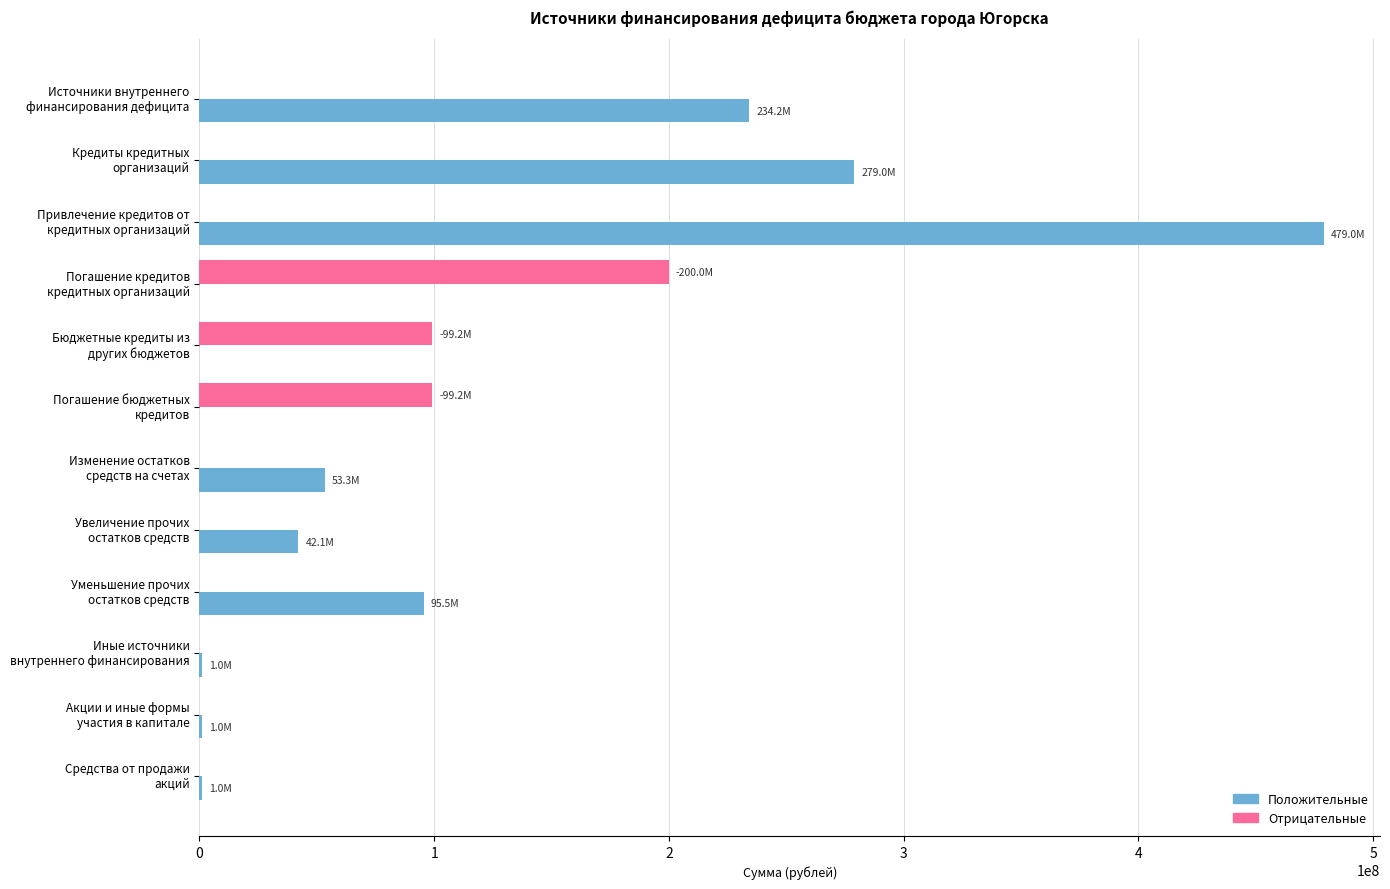

What is the greatest value displayed?

479000000.0